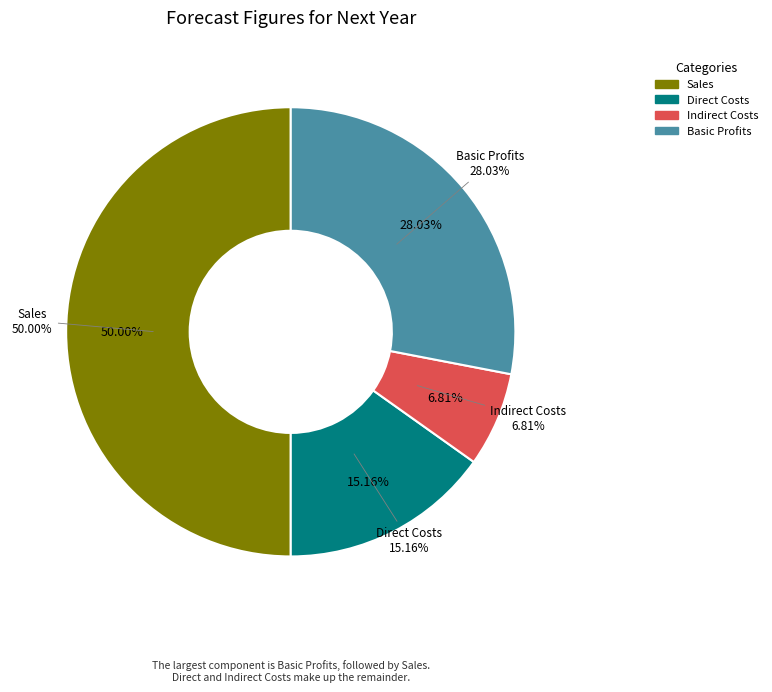

Rank the categories by value from lowest to highest.

Indirect Costs, Direct Costs, Basic Profits, Sales